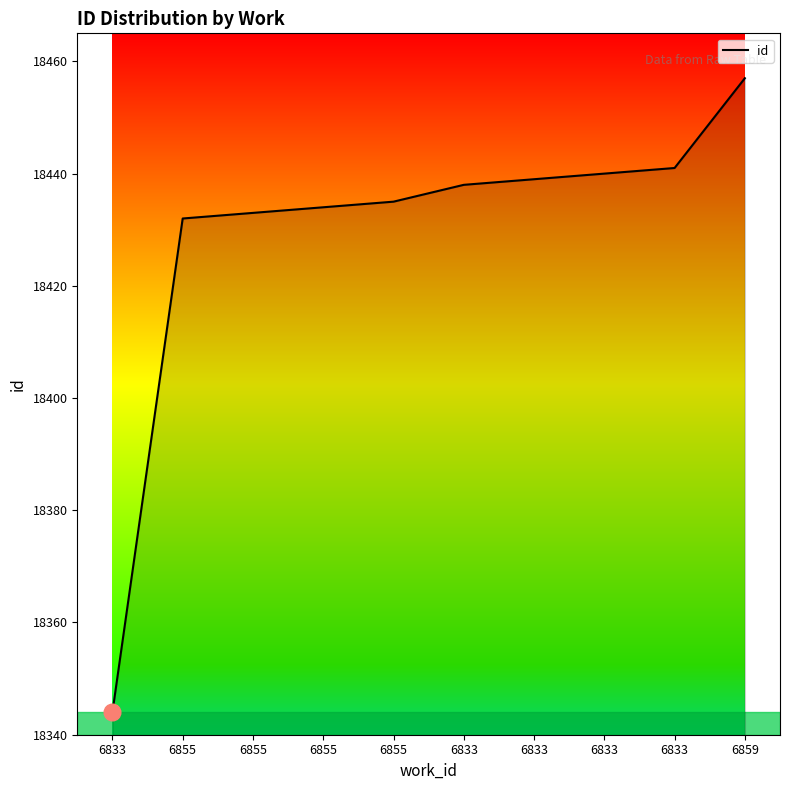

The value at 6833 is 18439. True or false?

True